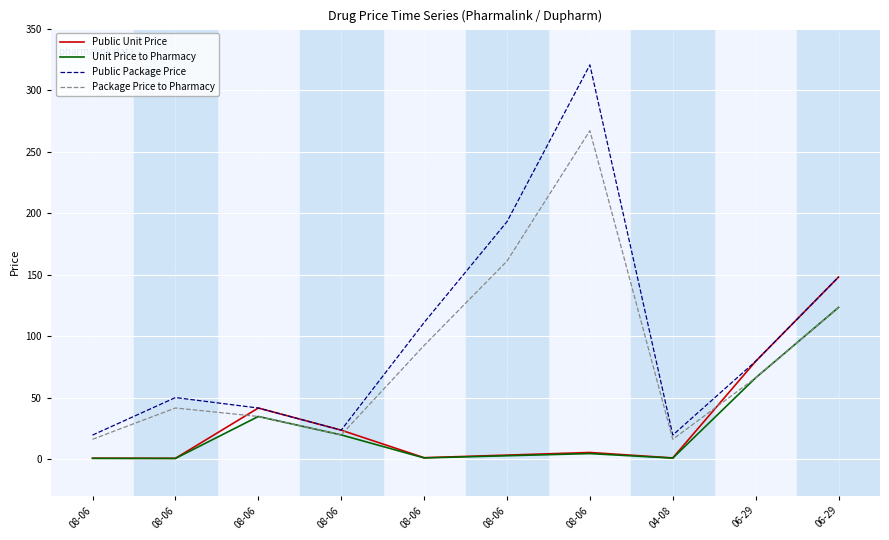

How many interior local valleys does the Package Price to Pharmacy series have?

2